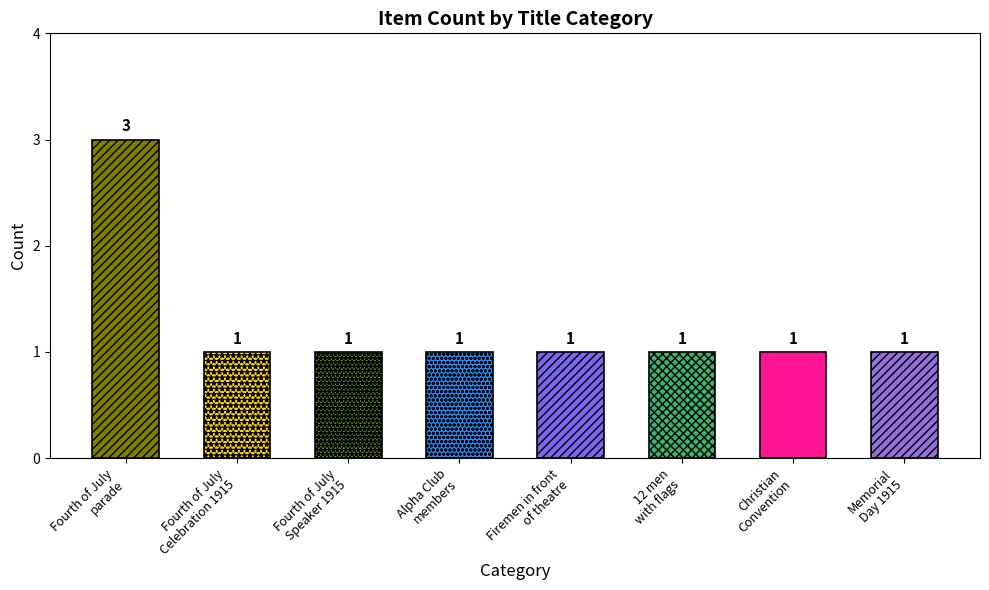

What is the average value?

1